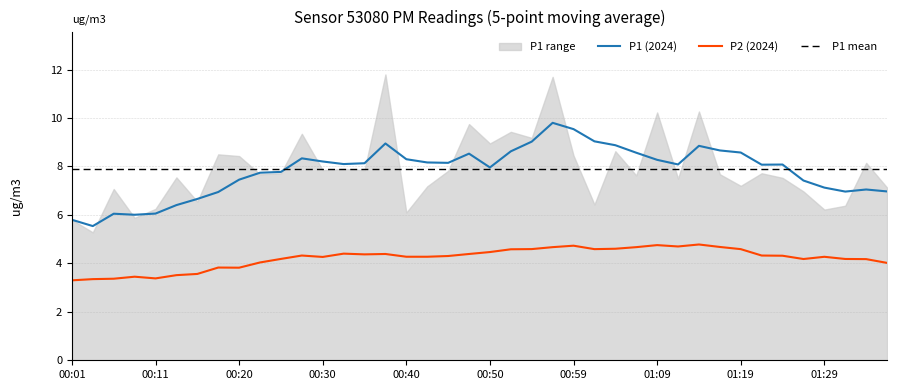

What is the spread (max minus min) of values at 38?

3.7